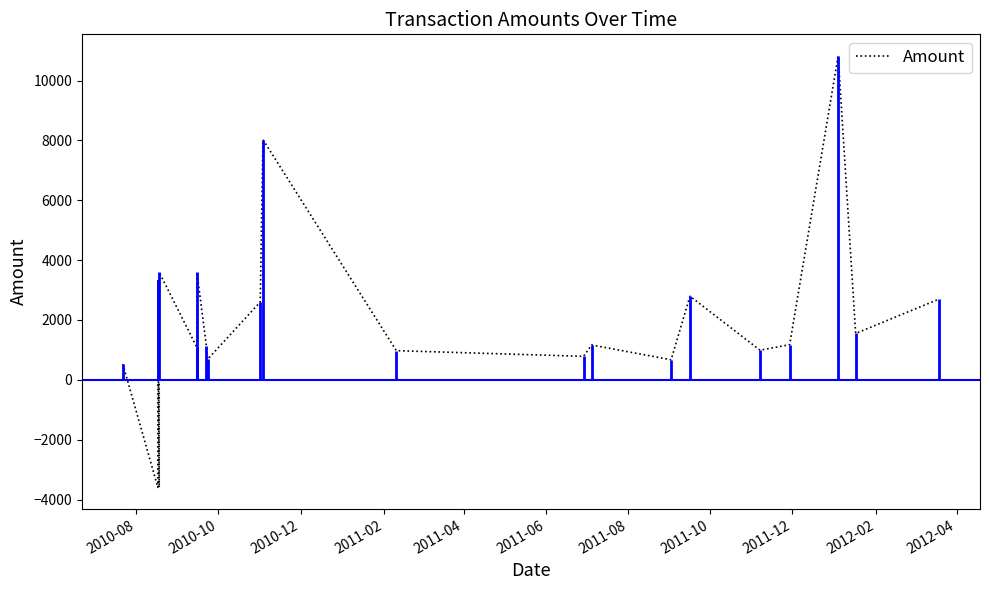

How many values are below zero?

2